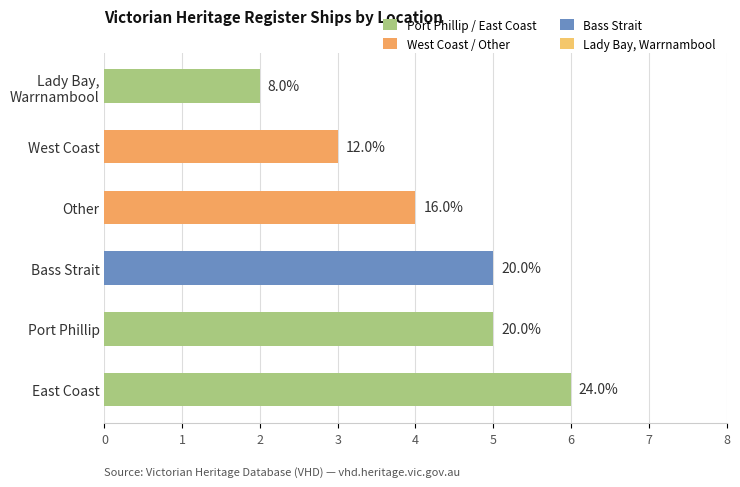

Are the bars horizontal?

Yes